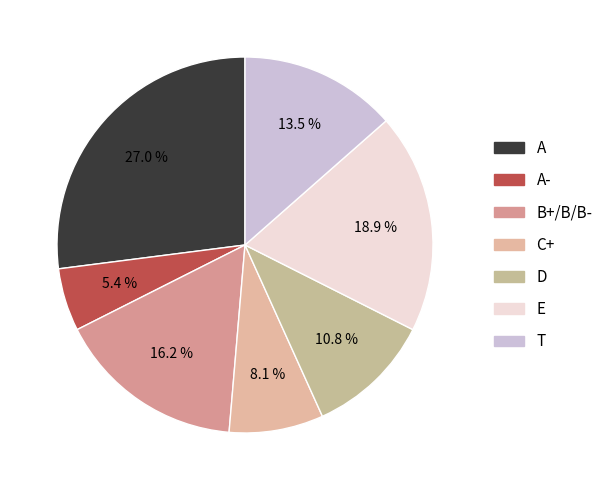

Is there any slice that represents more than half of the pie?

No